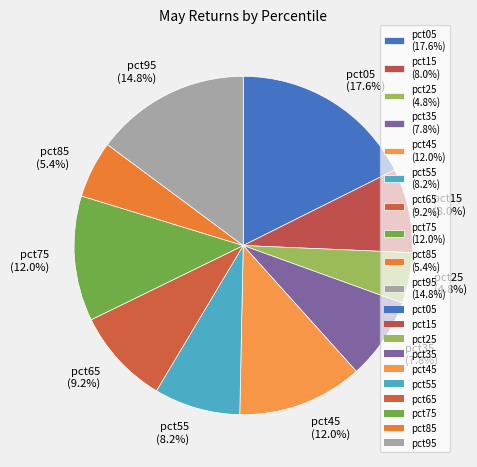

What portion of the pie excludes pct35 (7.8%)?

92.2%